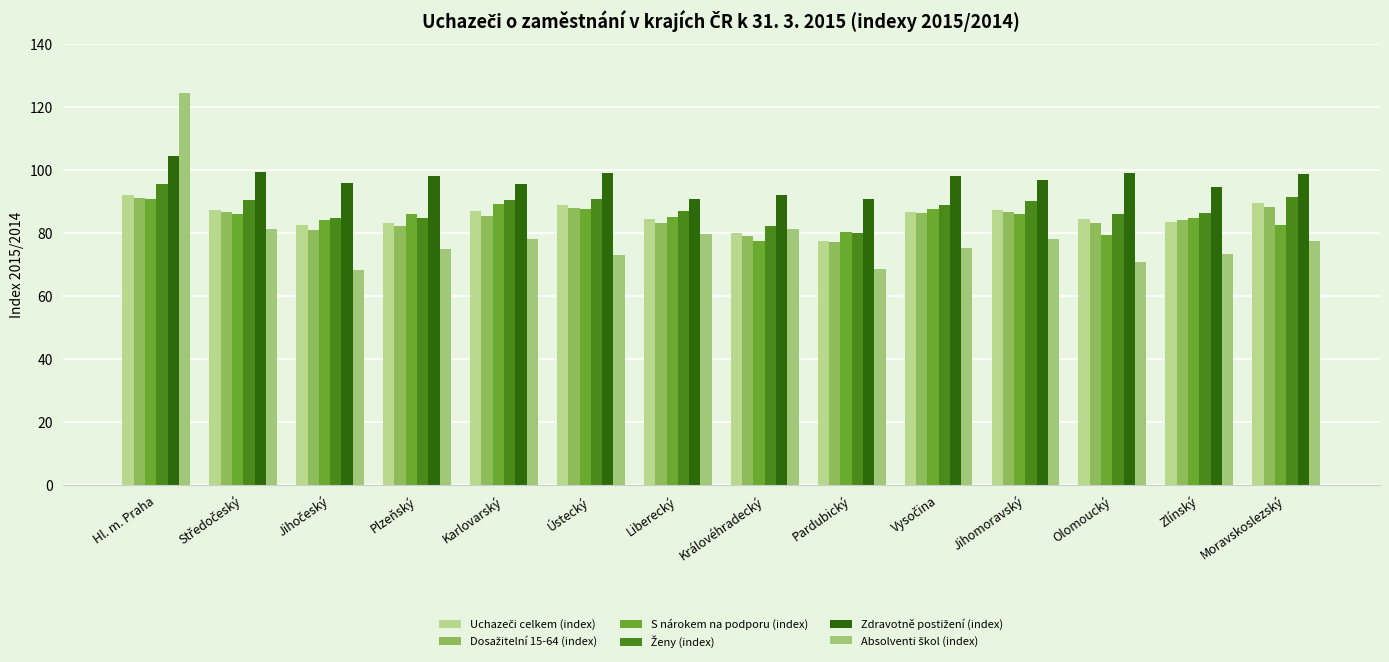

Are the bars horizontal?

No